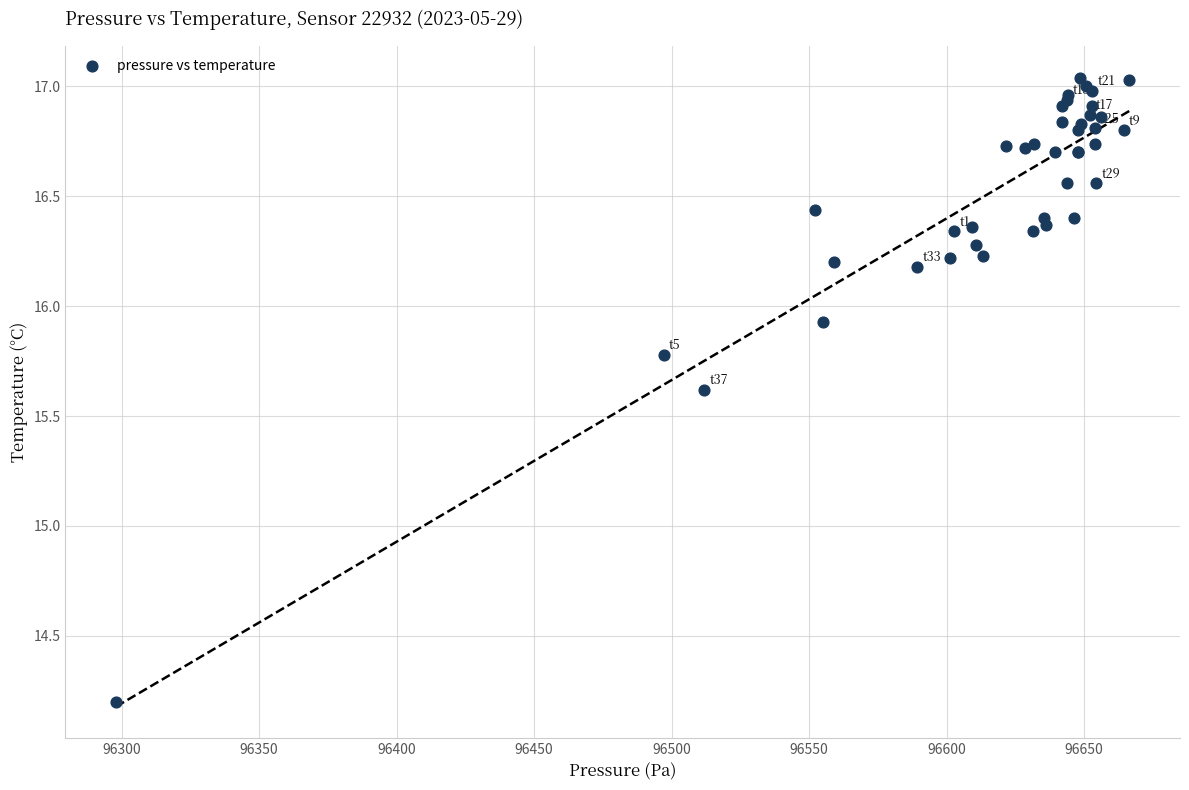

What Y value in the scatter plot is closest to 15?

15.6